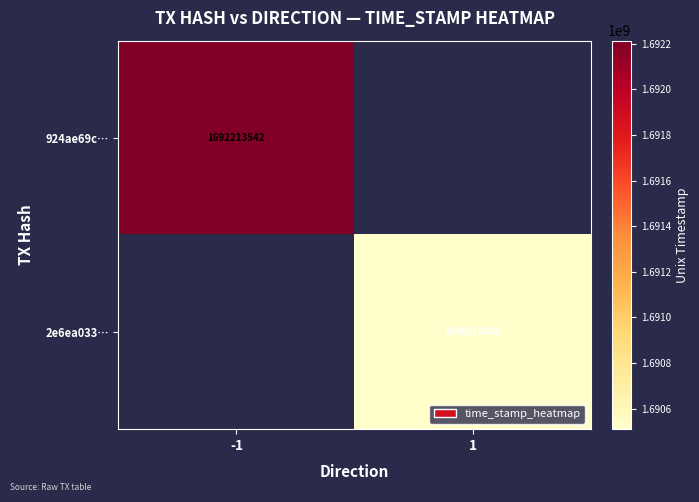

Is the value of 2e6ea033… at 1 greater than the value of 924ae69c… at -1?

No